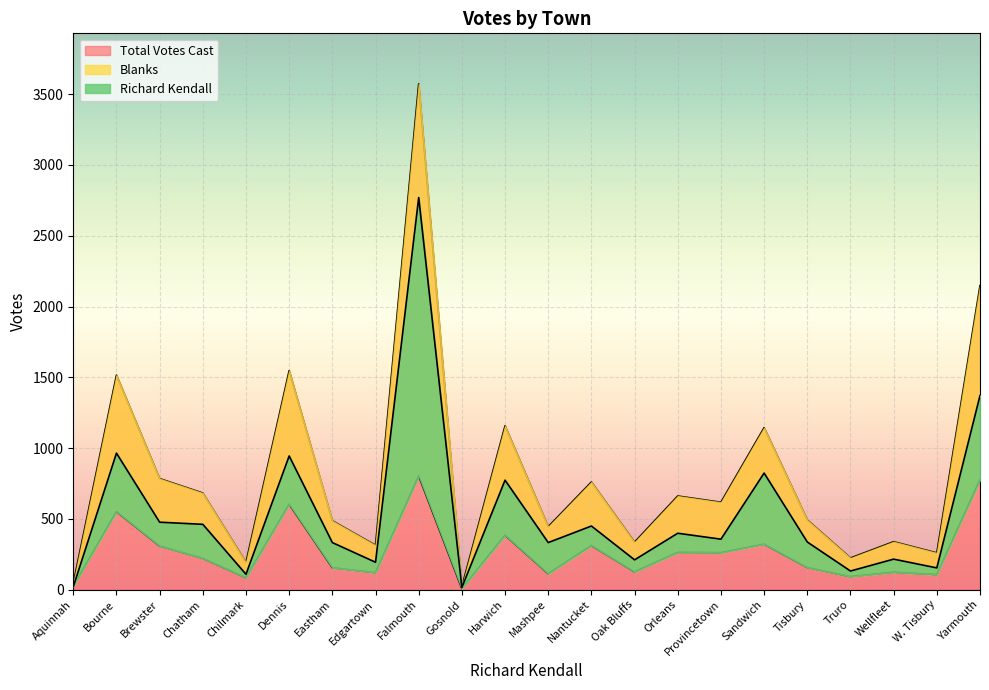

List the series in order of their overall mean, lowest first.

Blanks, Richard Kendall, Total Votes Cast